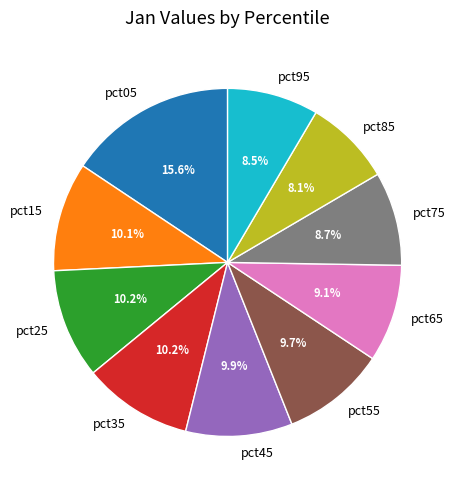

How many slices are in this pie chart?

10